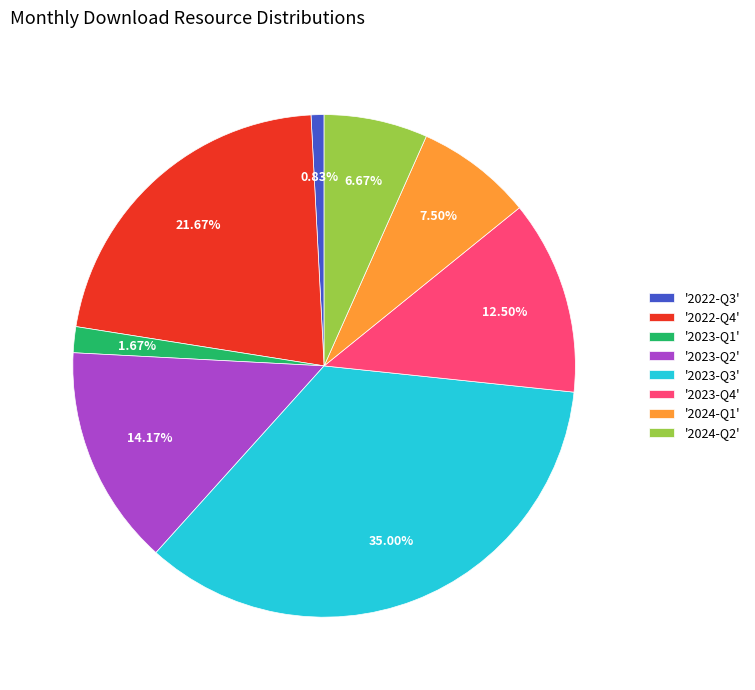

Do '2023-Q1' and '2022-Q3' together represent more than half of the pie?

No